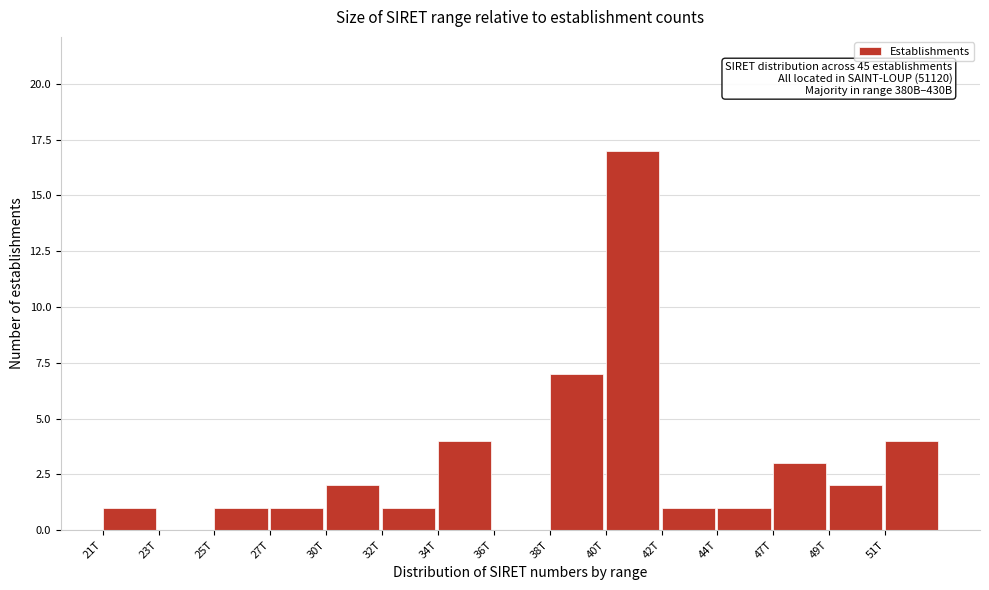

What is the maximum value shown in the chart?

17